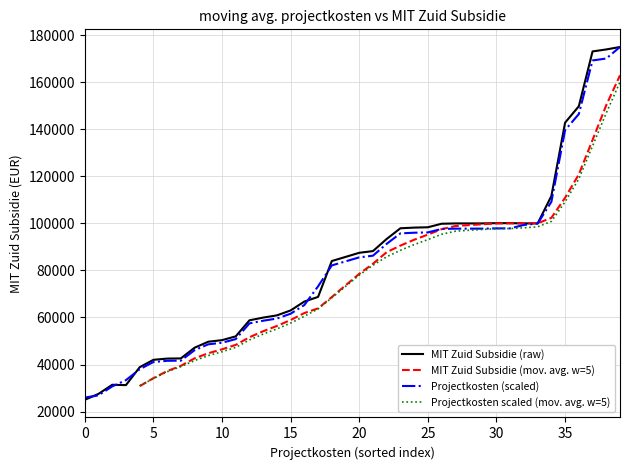

Which has a higher value, 26 or 14?

26